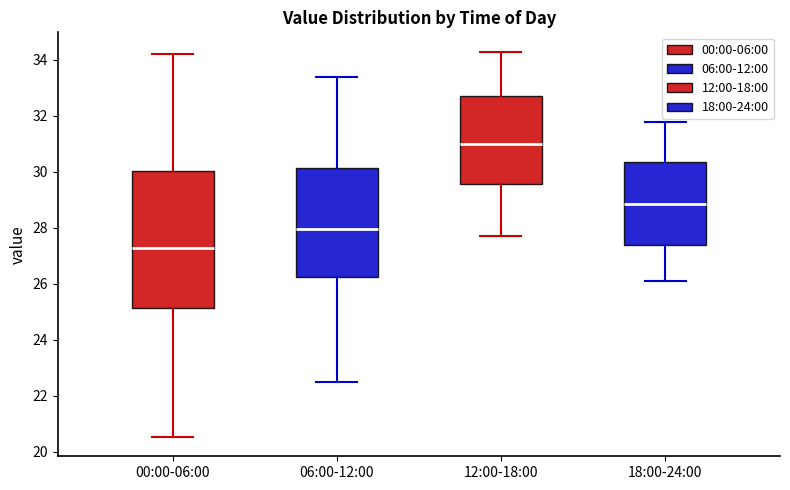

Reading left to right, transcribe this box plot: for each box, give where its median line is, the range the box spans, and where its two whiskers end, as read against the y-axis. The values are not printed on the chart, so give them approximately, as read against the axis.

00:00-06:00: median 27.2, box 25.2 to 30.0, whiskers 20.6 to 34.2
06:00-12:00: median 28.0, box 26.2 to 30.2, whiskers 22.6 to 33.4
12:00-18:00: median 31.0, box 29.6 to 32.8, whiskers 27.8 to 34.4
18:00-24:00: median 28.8, box 27.4 to 30.4, whiskers 26.2 to 31.8